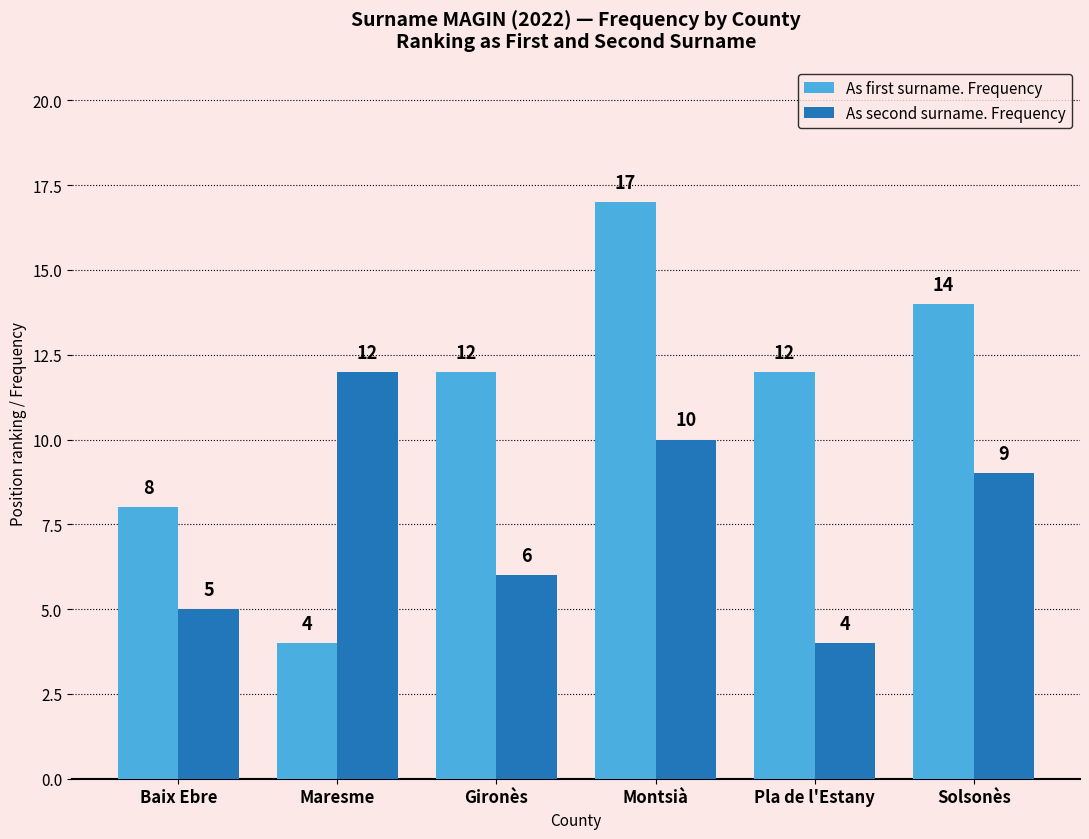

How many bars are there in each group?

2